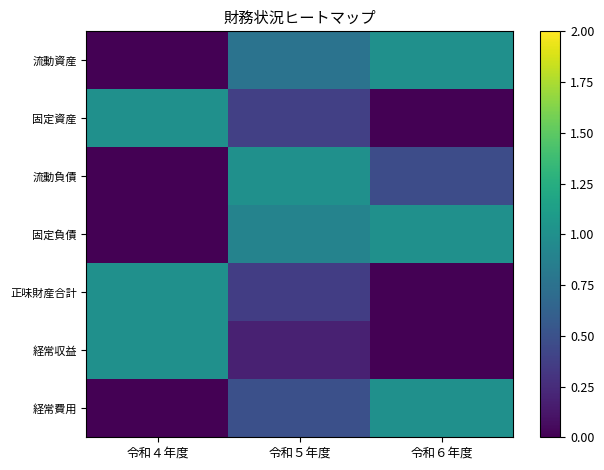

How many data points does each series have?

3